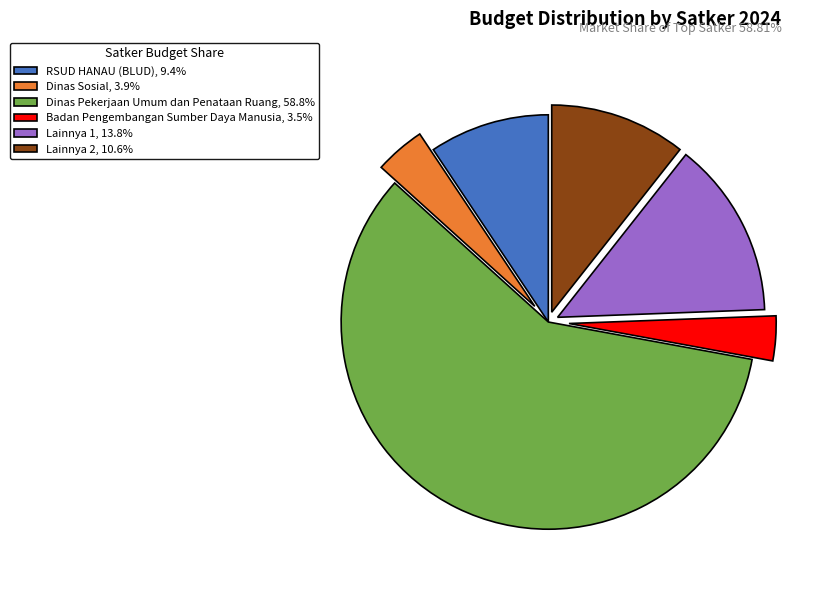

How many segments does this pie chart have?

6